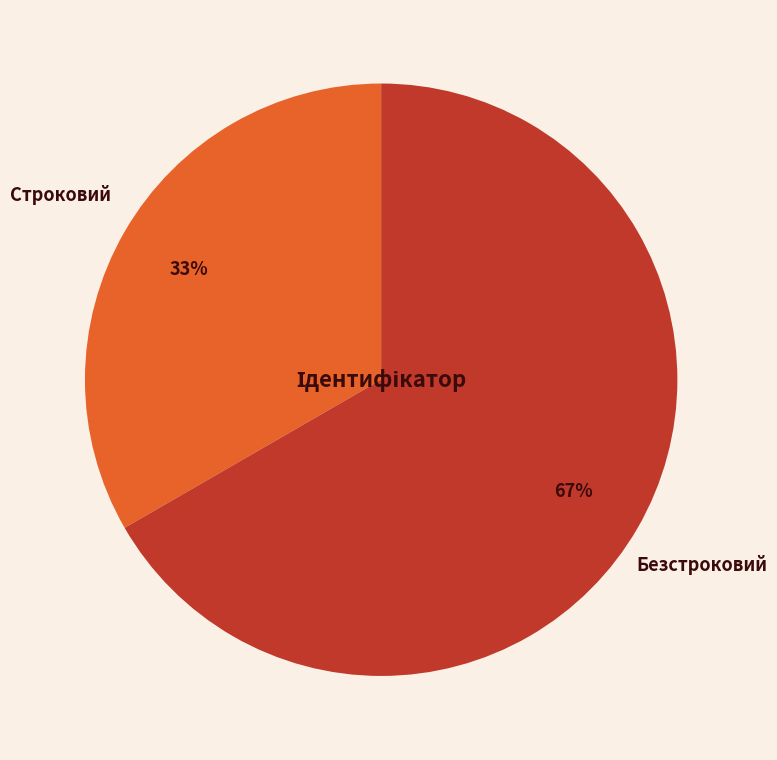

To the nearest percent, what is the average slice percentage?

50%